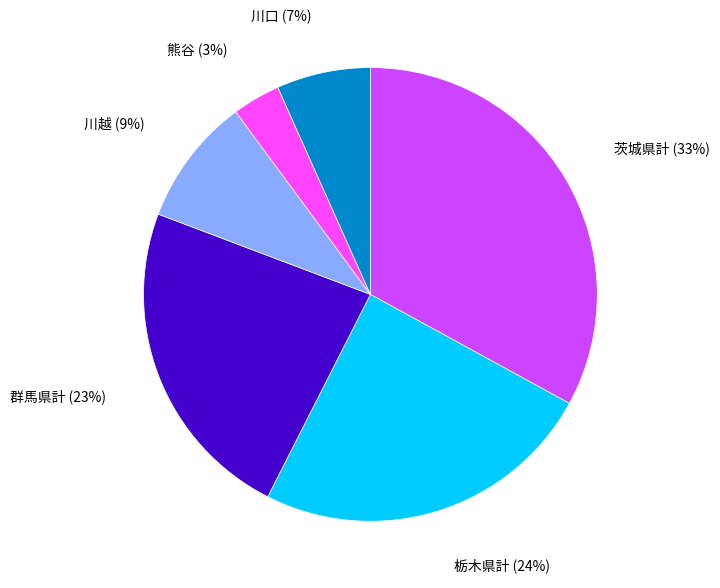

Approximately how many times larger is the value at 熊谷 compared to 群馬県計?

0.1